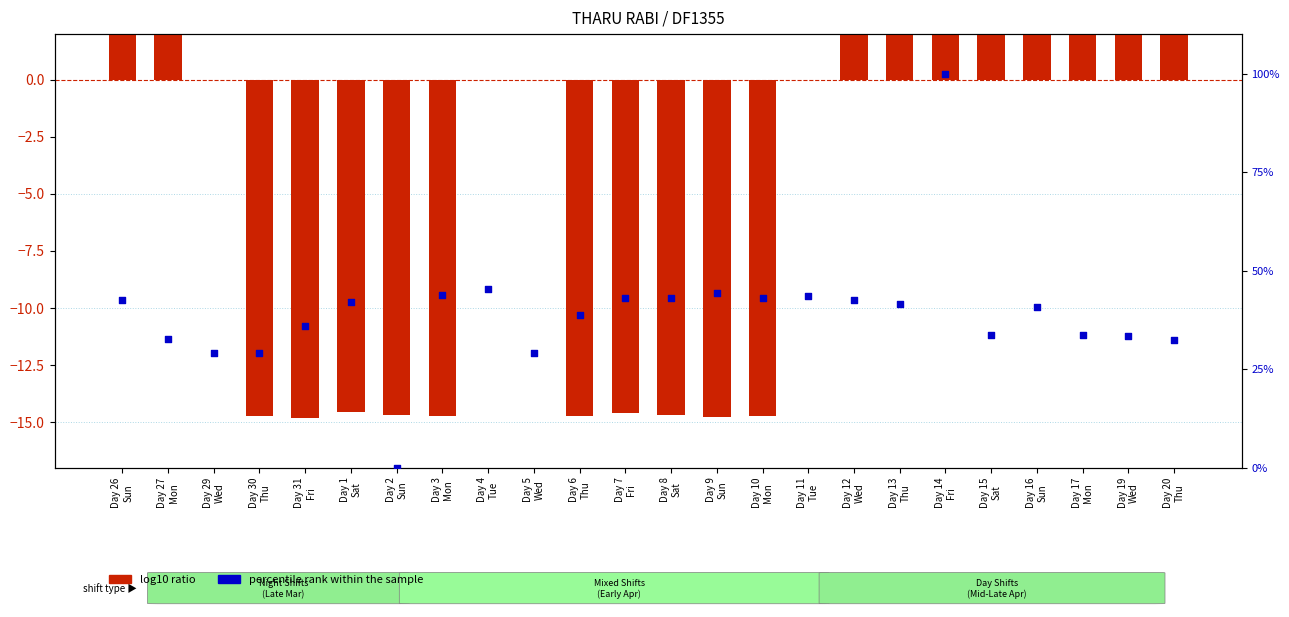

Which series has the largest total across all categories?

percentile rank within the sample